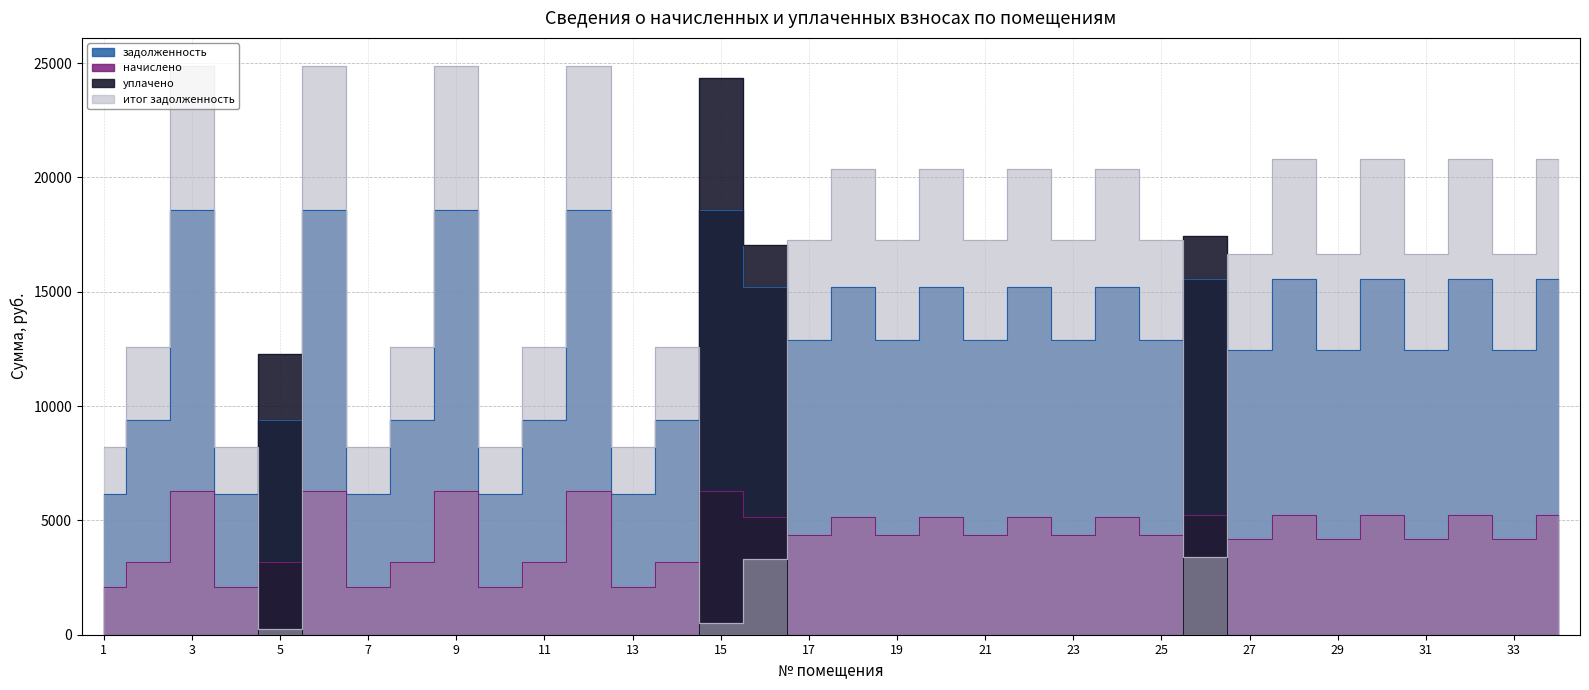

True or false: итог задолженность has a value of 37693.4 at 12.

False